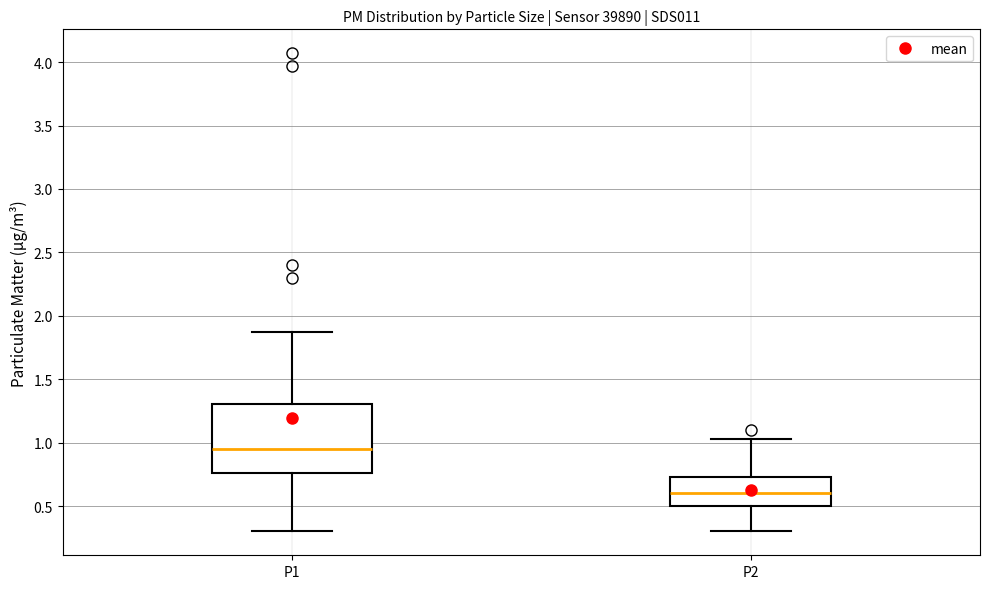

Comparing the boxes themselves (not the whiskers), which one is the tallest?

P1